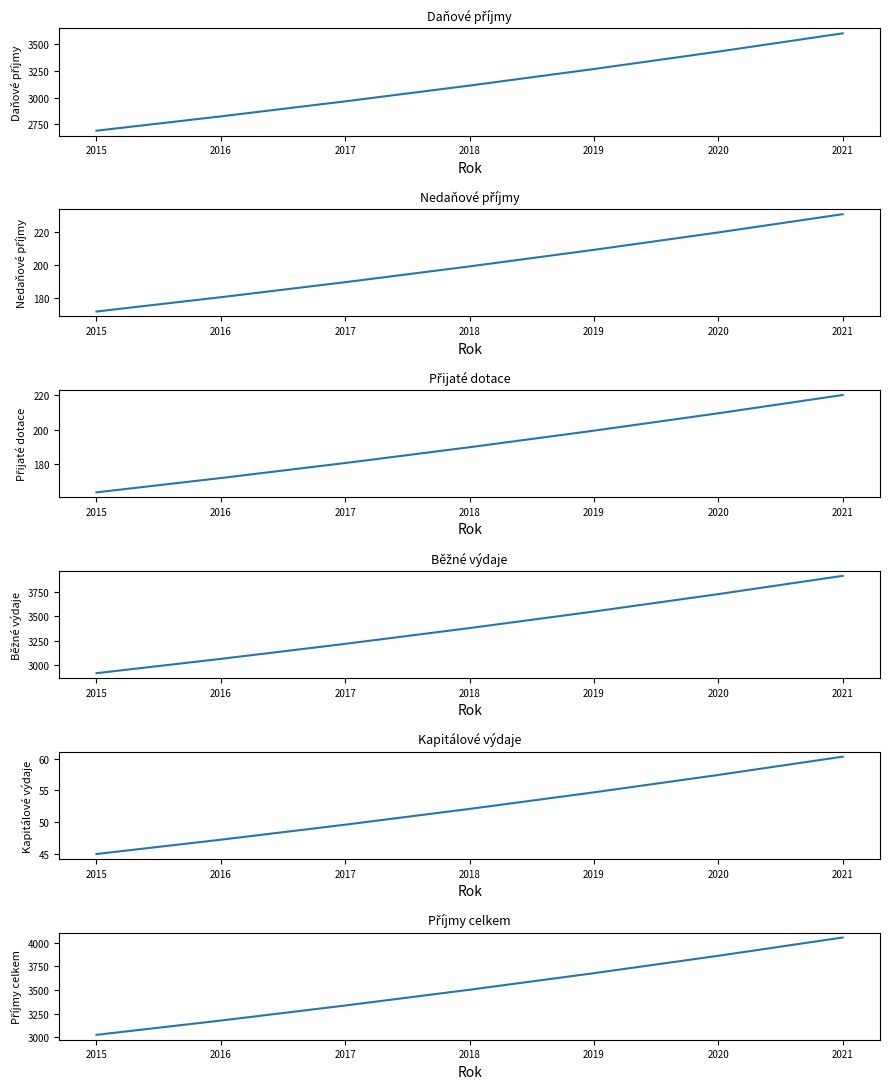

The value of Příjmy celkem at 2020 is 5350.6. True or false?

False